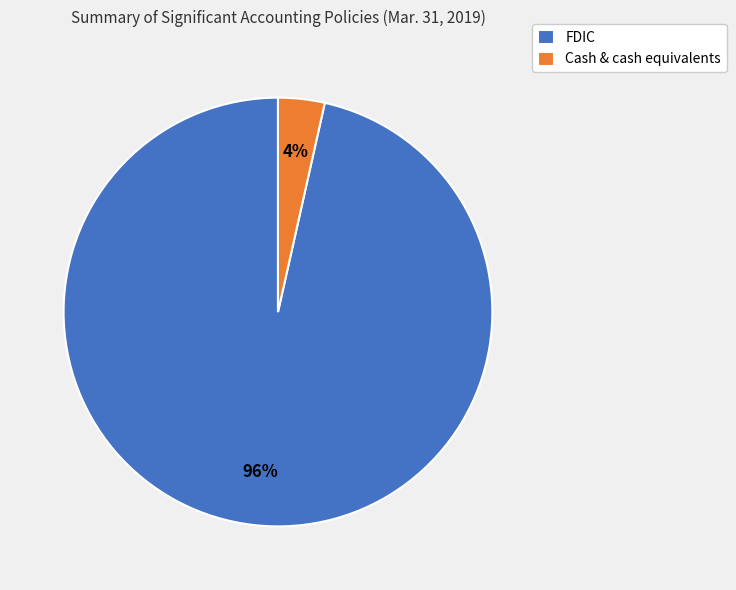

Which slice represents more than half of the pie?

FDIC